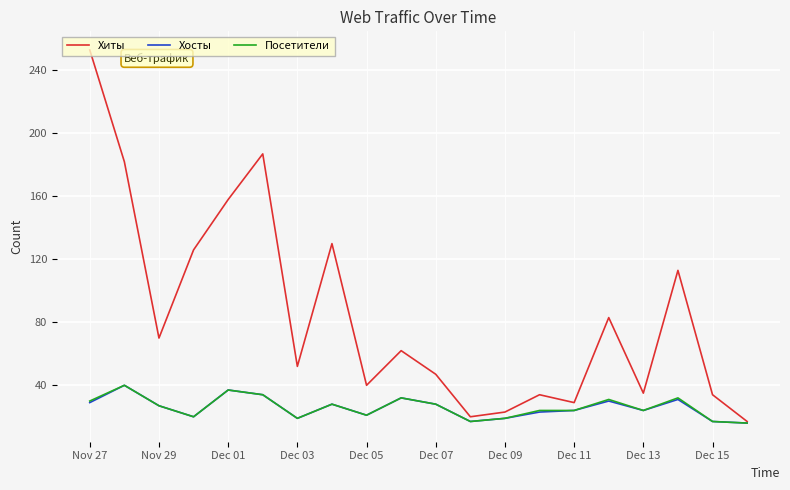

What is the maximum value shown in the chart?

253